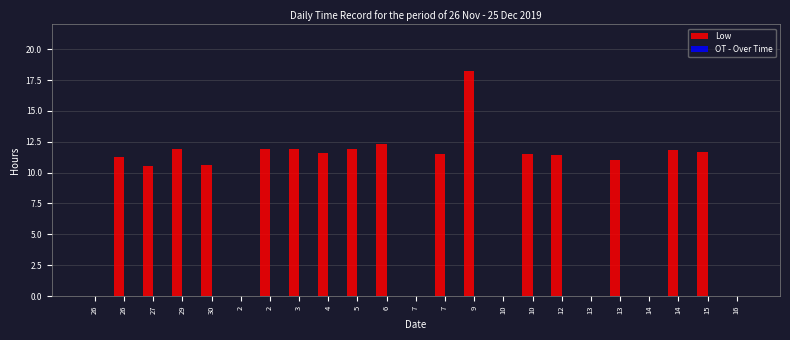

How many data points does each series have?

23